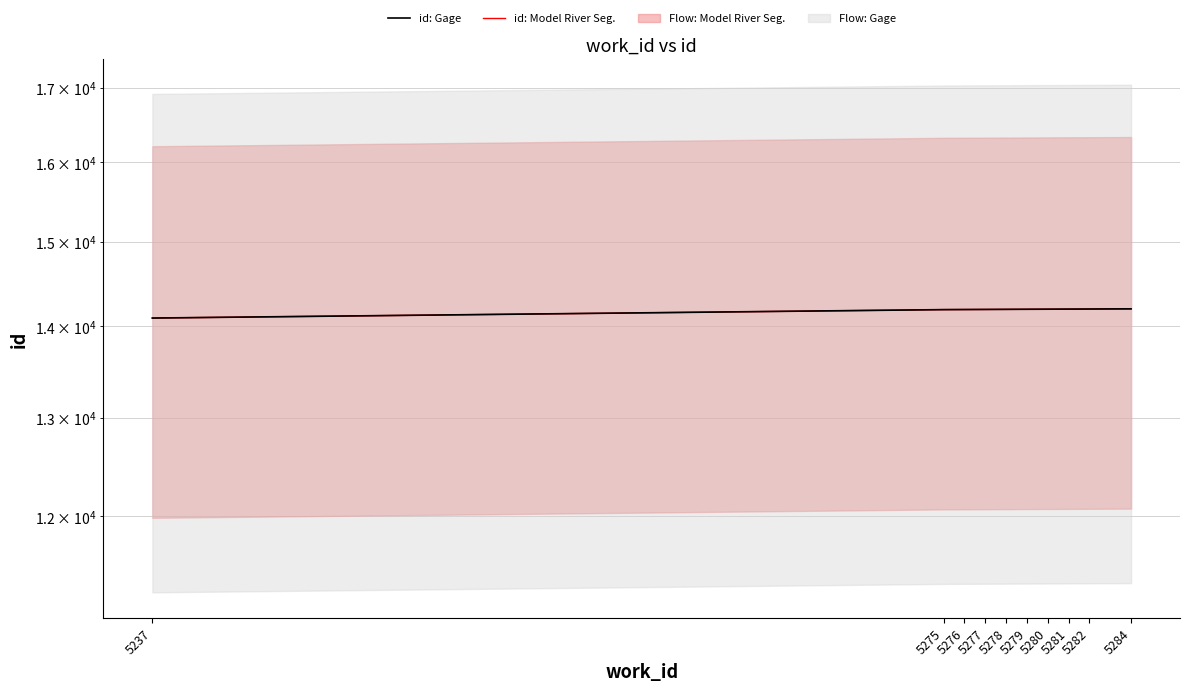

At which label is id: Gage closest to 14149?

5275